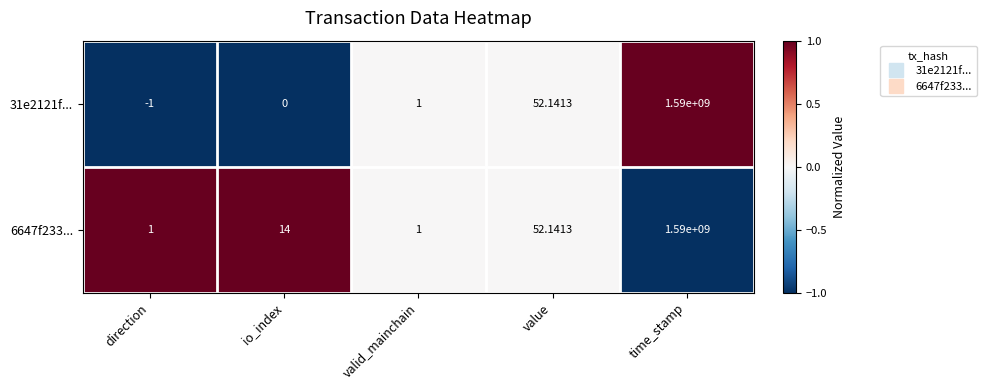

Rank the categories by 31e2121f... value from highest to lowest.

time_stamp, value, valid_mainchain, io_index, direction